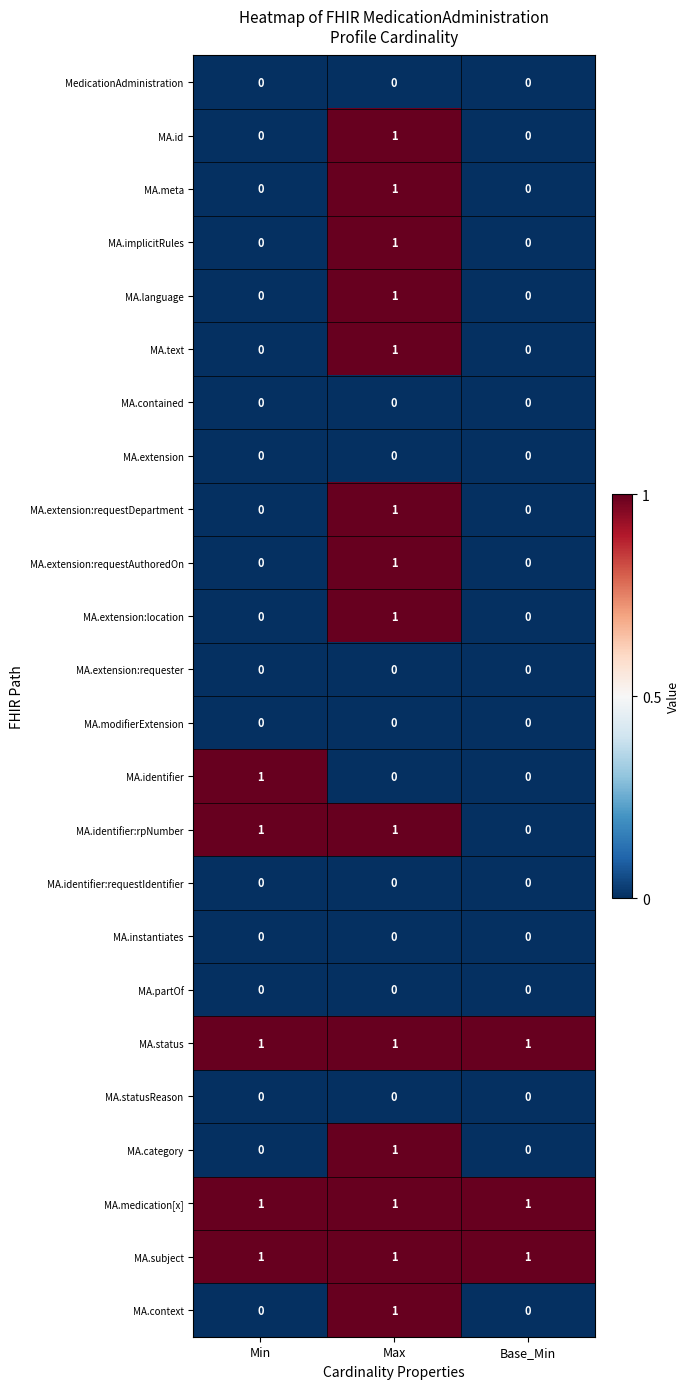

What is the total value across all series at Base_Min?

3